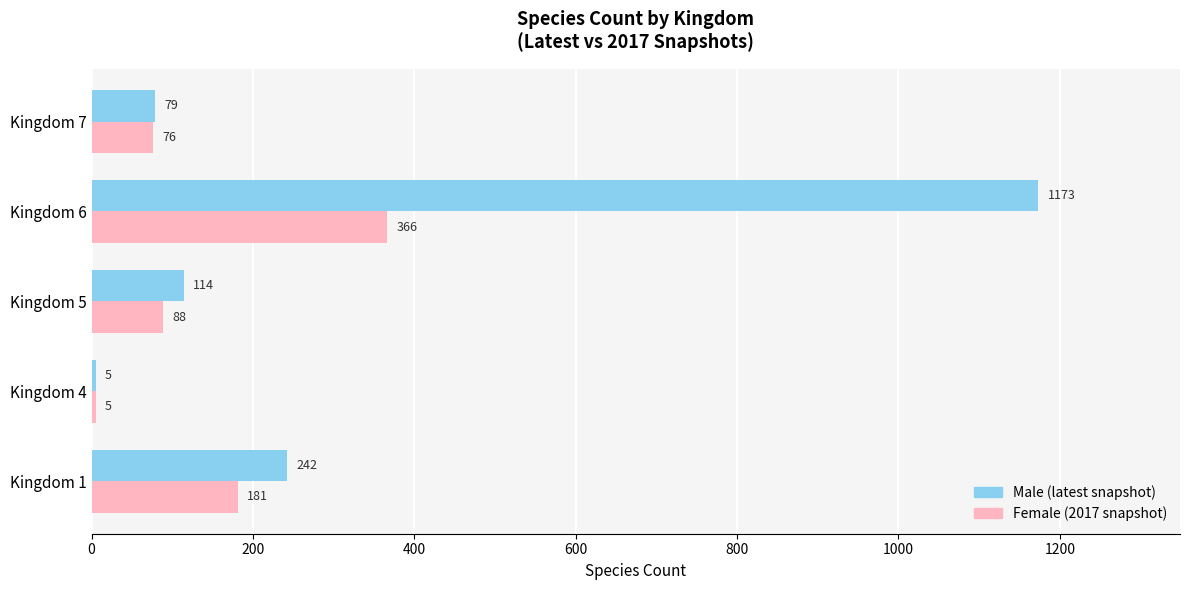

At which label is Male (latest snapshot) closest to 589?

Kingdom 1